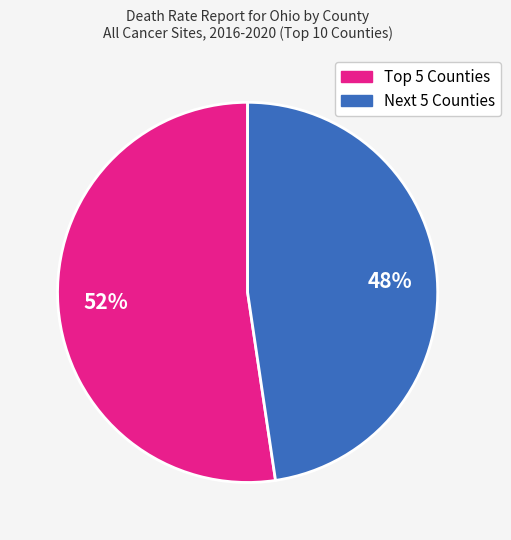

Does any single category account for the majority?

Yes